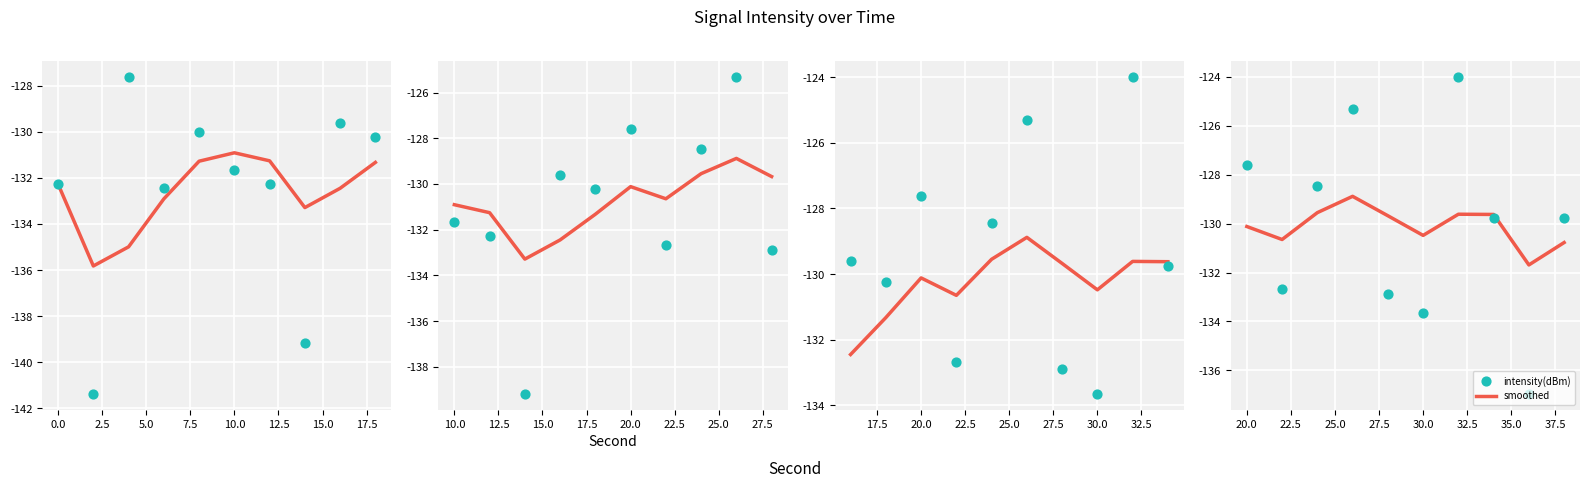

What are all the series names shown in the legend?

smoothed, intensity(dBm)